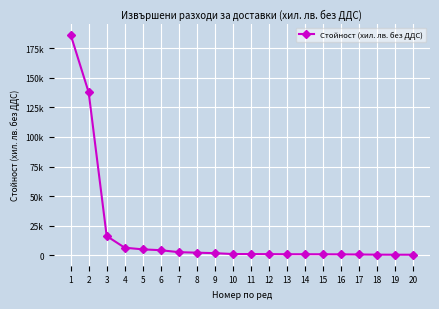

The chart shows a value of 16265.1 at 3. True or false?

True